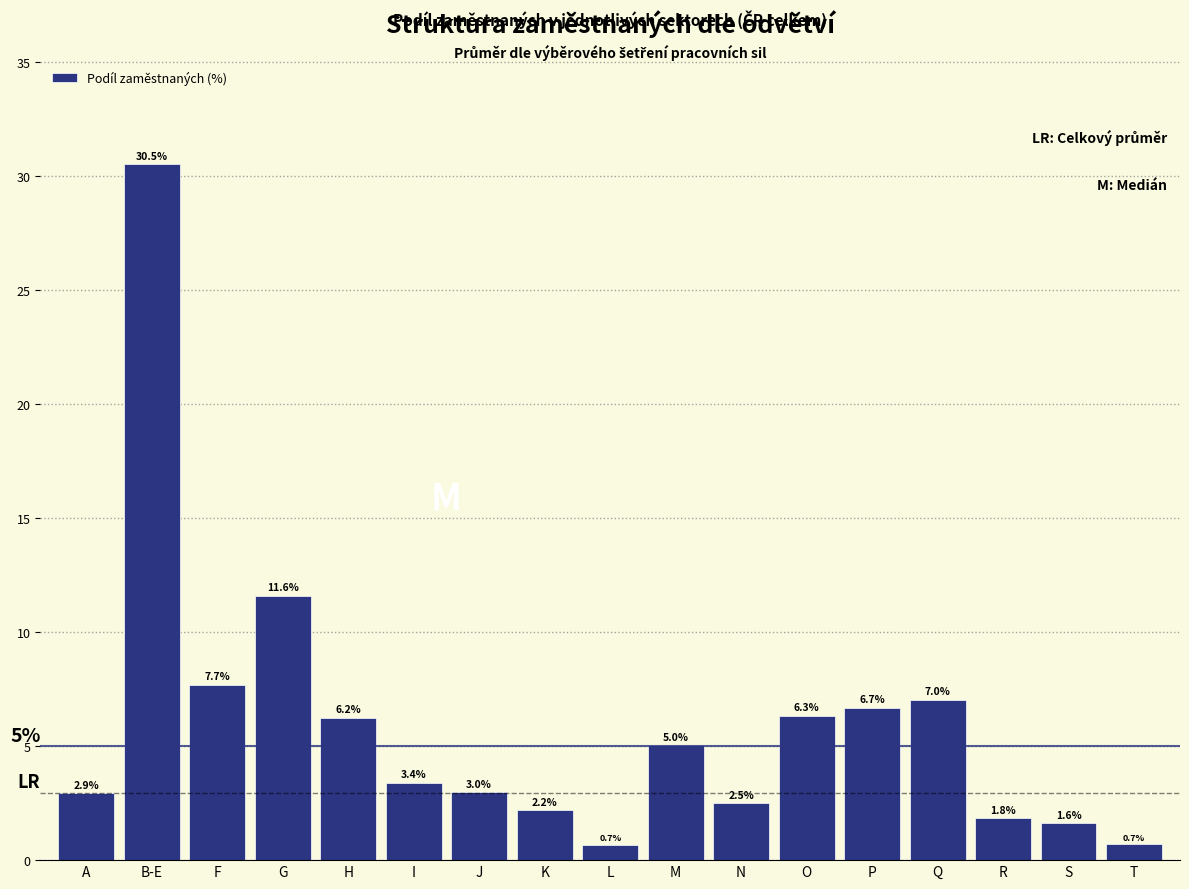

Reading left to right, list all the values displayed in this chart.

2.9	30.5	7.7	11.6	6.2	3.4	3.0	2.2	0.7	5.0	2.5	6.3	6.7	7.0	1.8	1.6	0.7